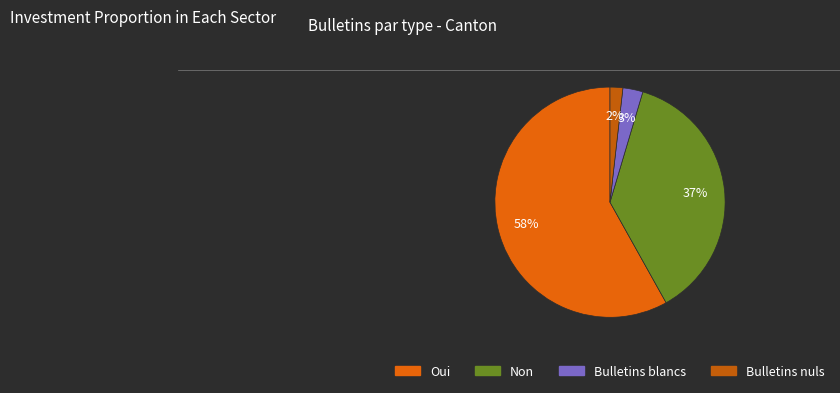

What is the smallest slice in the pie chart?

Bulletins nuls